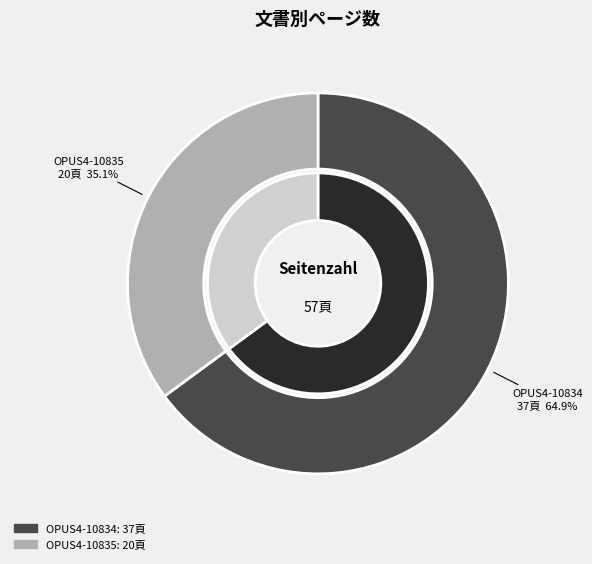

What is the change in value from OPUS4-10834 to OPUS4-10835?

-17